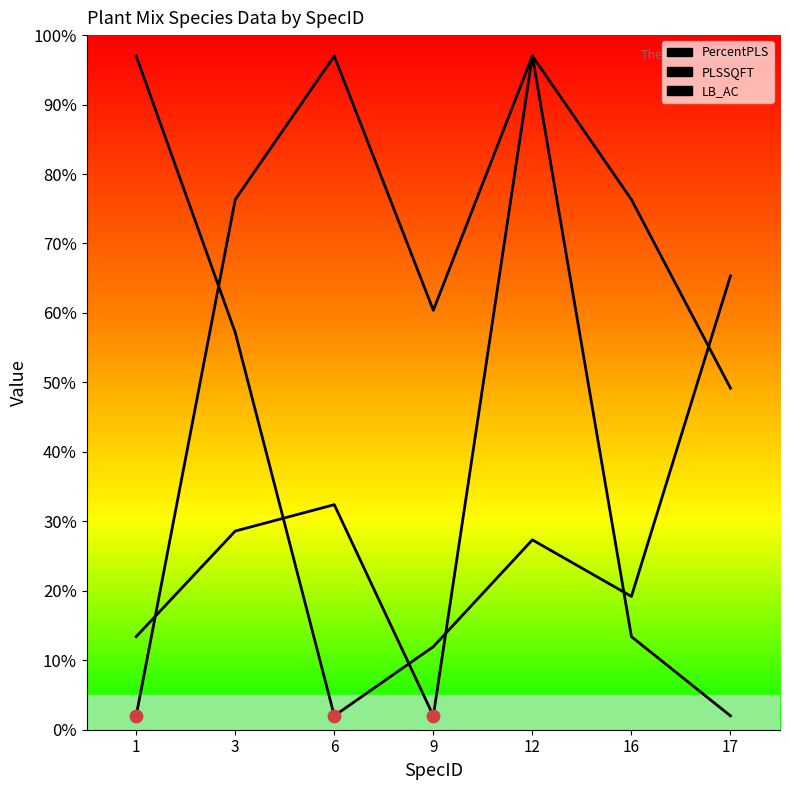

At how many categories does at least one series exceed 56?

7